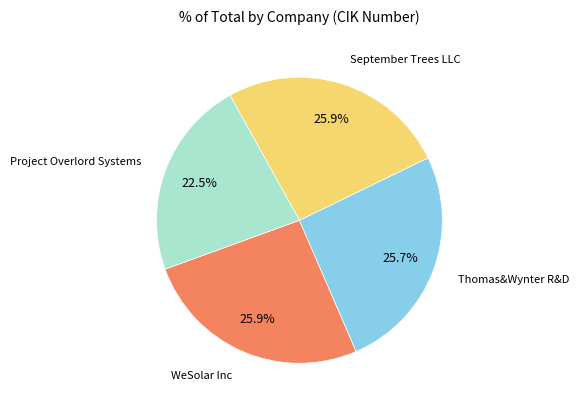

Which category has the smallest portion of the pie?

Project Overlord Systems